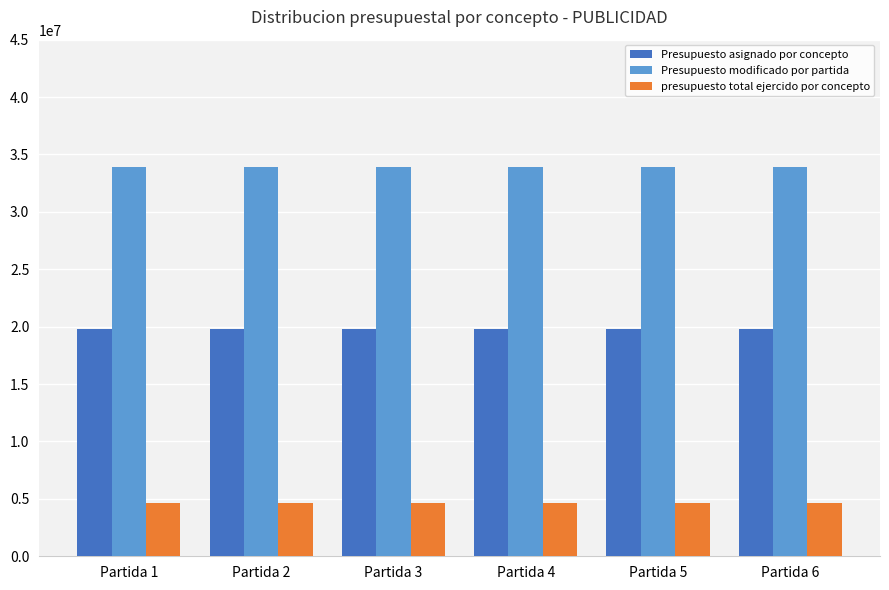

What is the value of the Presupuesto modificado por partida bar at the 6th from the left?

33871539.0